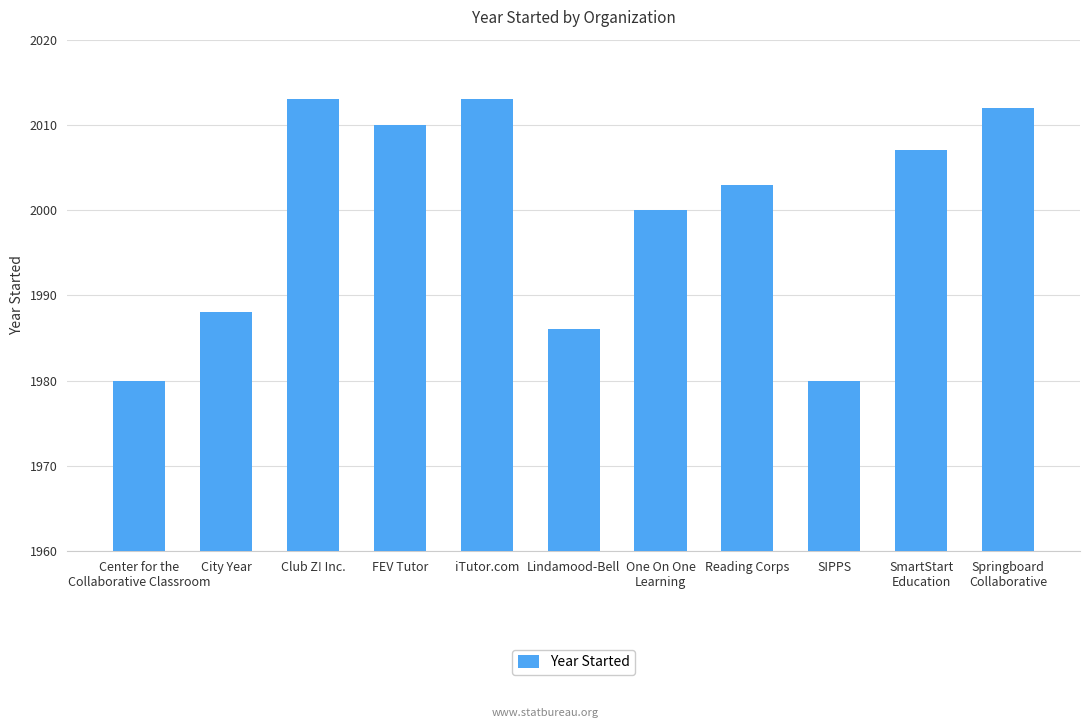

At which label does the data first exceed 2003?

Club Z! Inc.